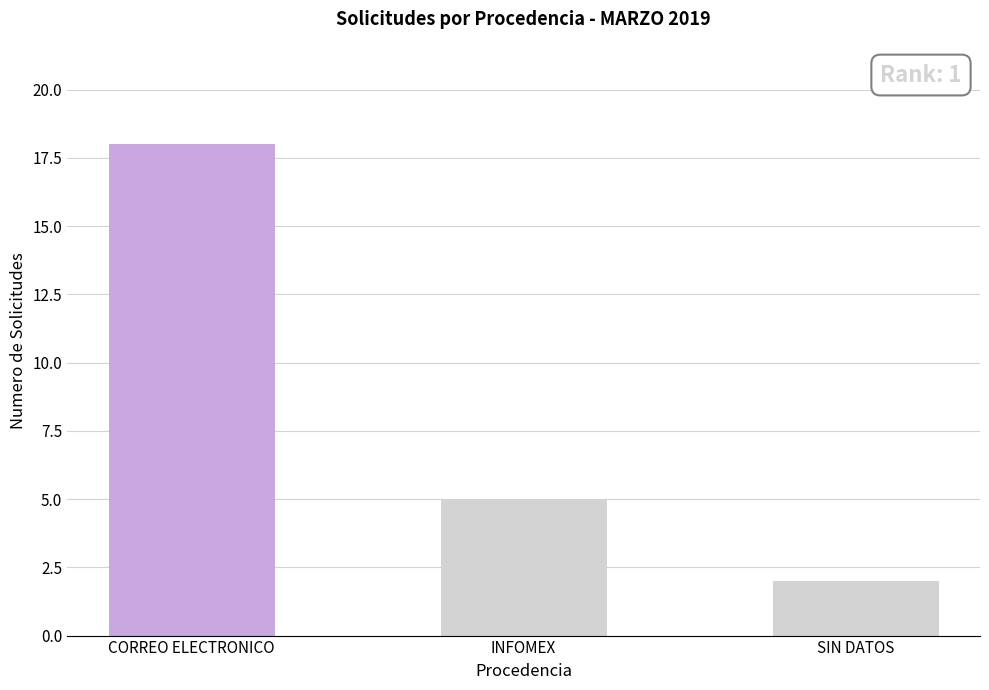

At which category does the chart reach its minimum across all series?

SIN DATOS